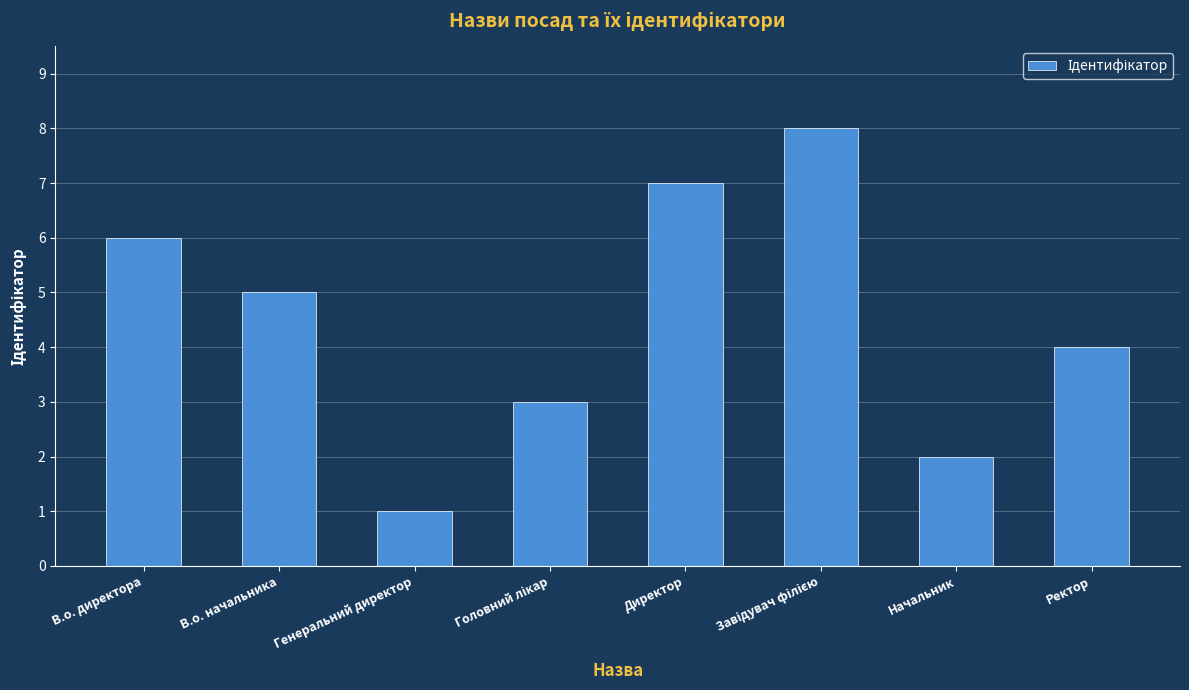

Which has a higher value, Начальник or Ректор?

Ректор